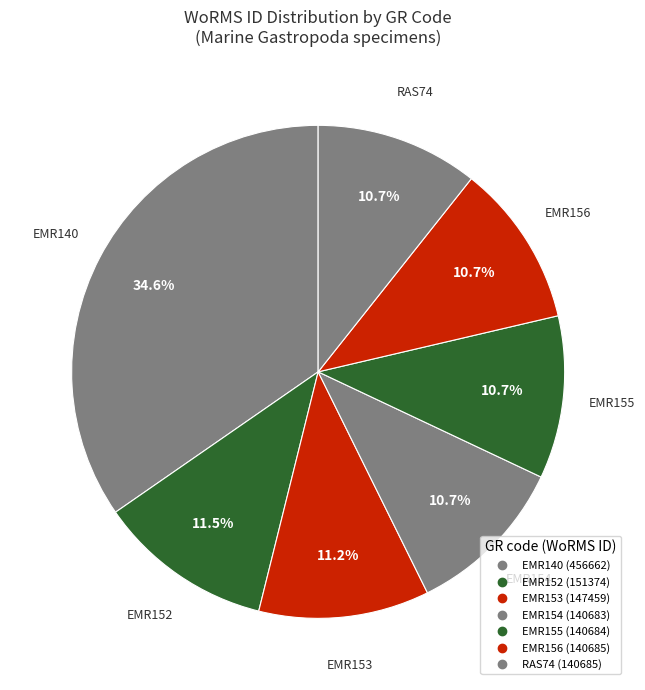

What percentage is the RAS74 slice, to the nearest percent?

11%